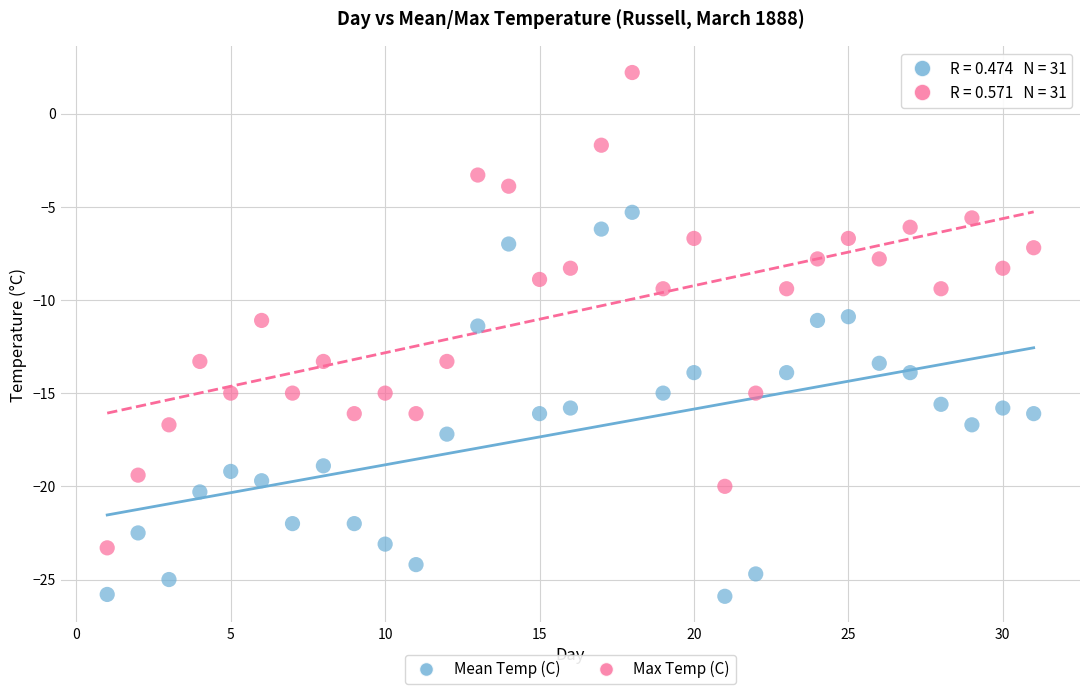

Which series reaches the minimum Y coordinate?

Mean Temp (C)